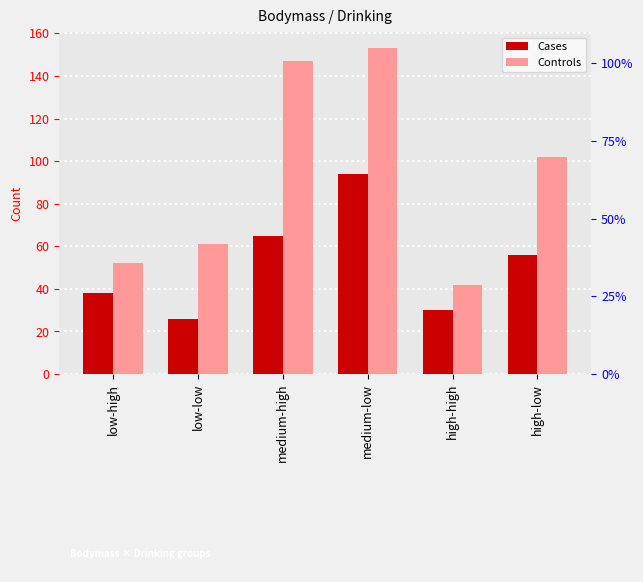

How many values in the Cases series are below 56?

3